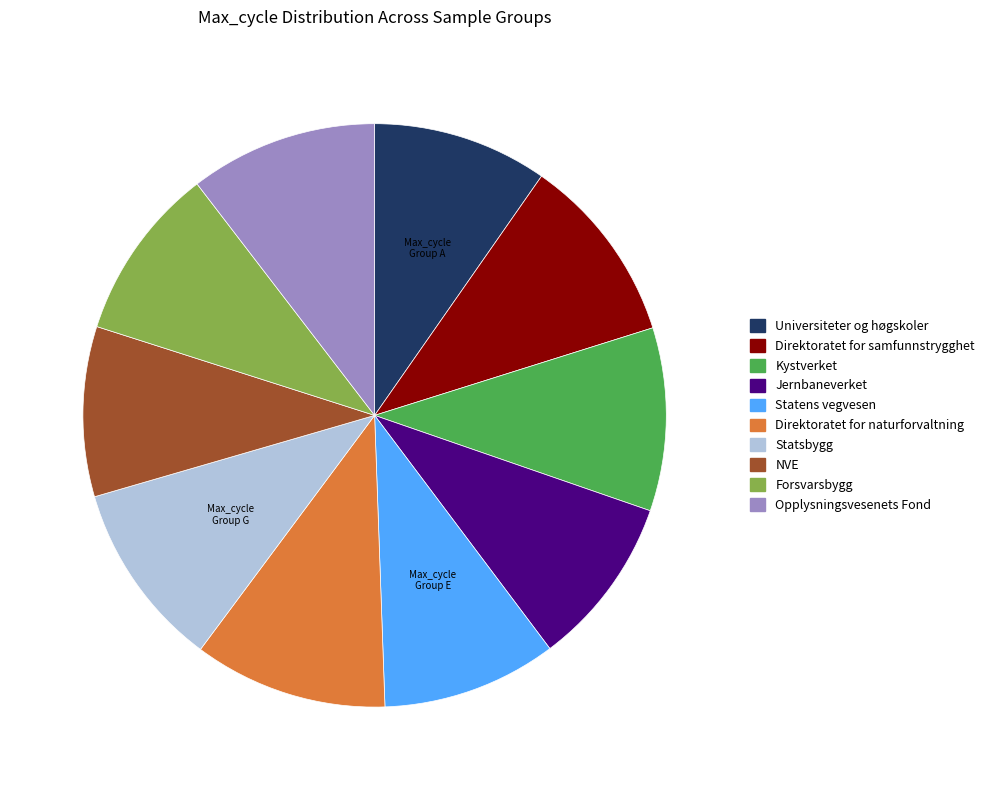

Is there a majority slice in this chart?

No